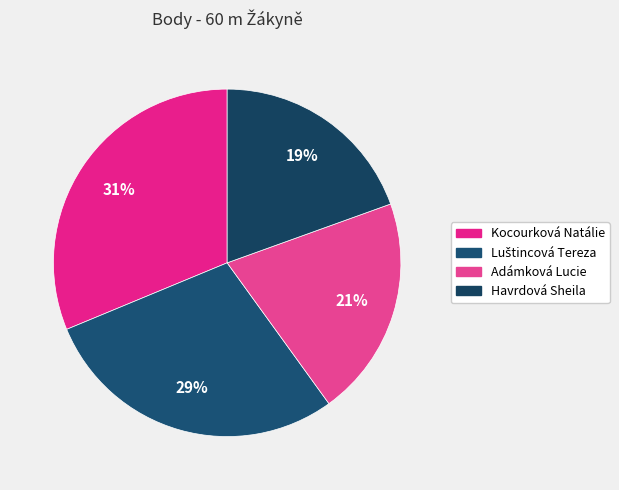

Is it true that Adámková Lucie is 21% of the pie?

True